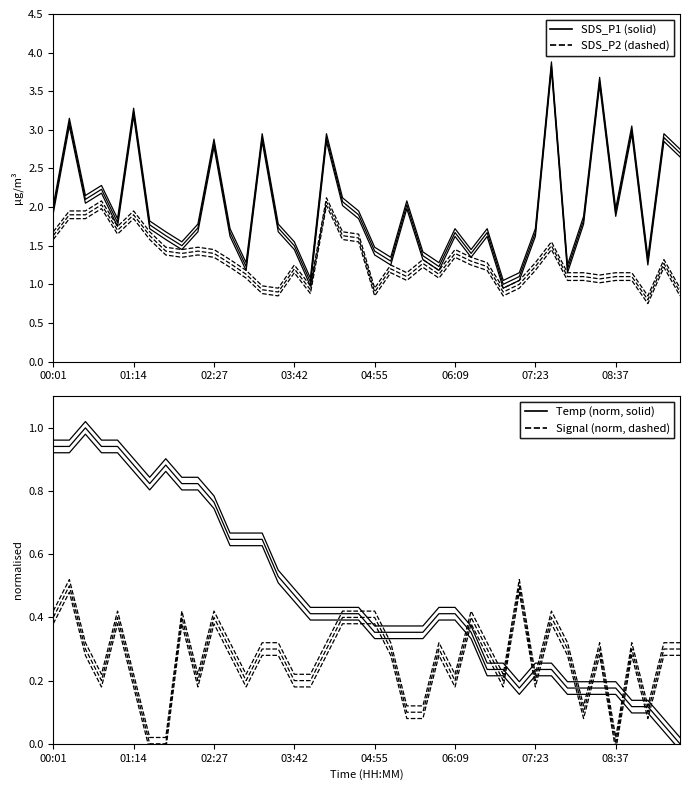

How many interior local valleys does the SDS_P2 series have?

10